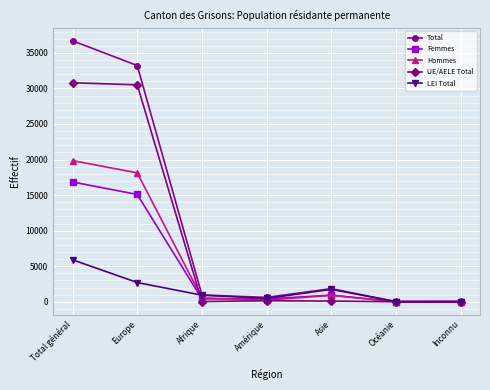

How many lines are shown in the chart?

5